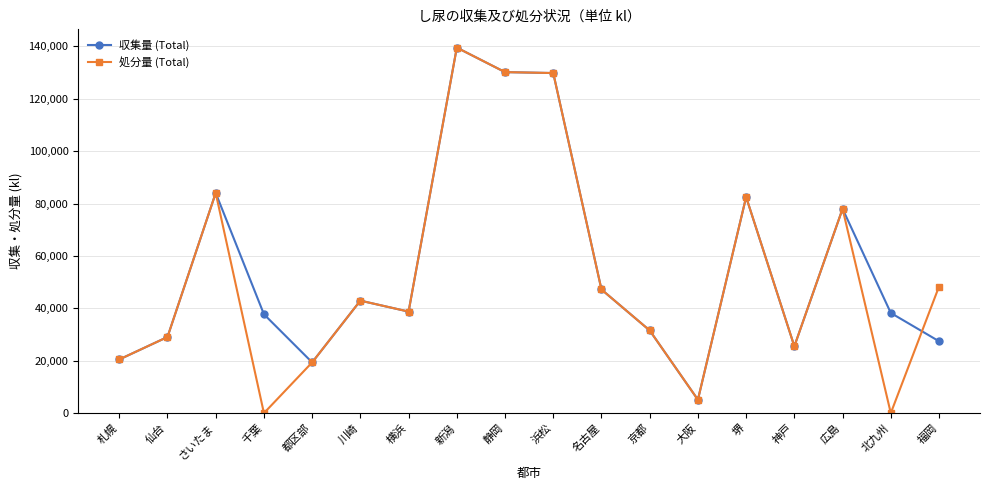

What is the label of the 16th point from the left?

広島